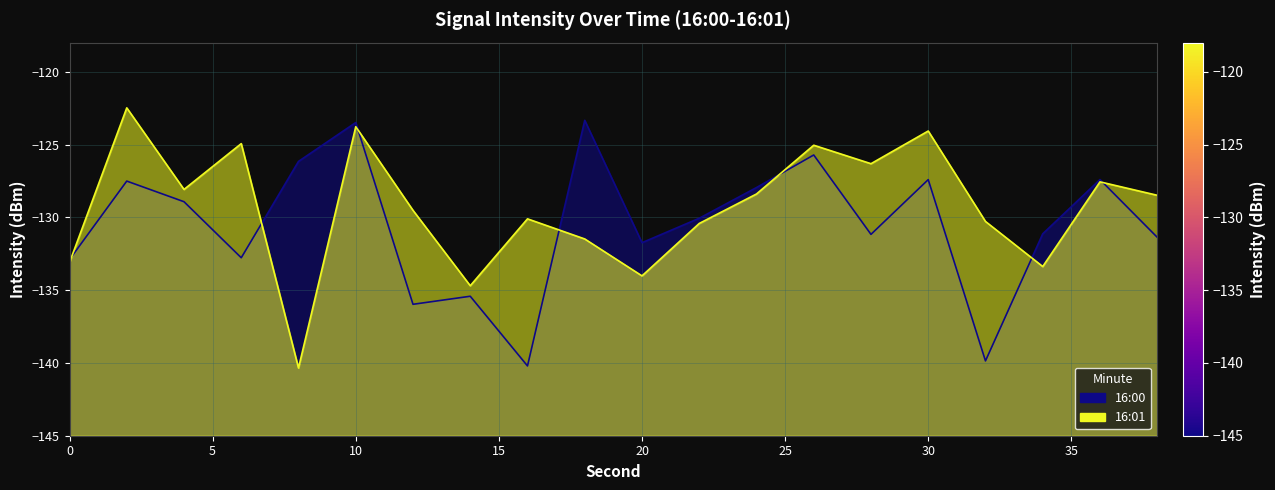

True or false: 16:01 and 16:00 cross at least once.

True